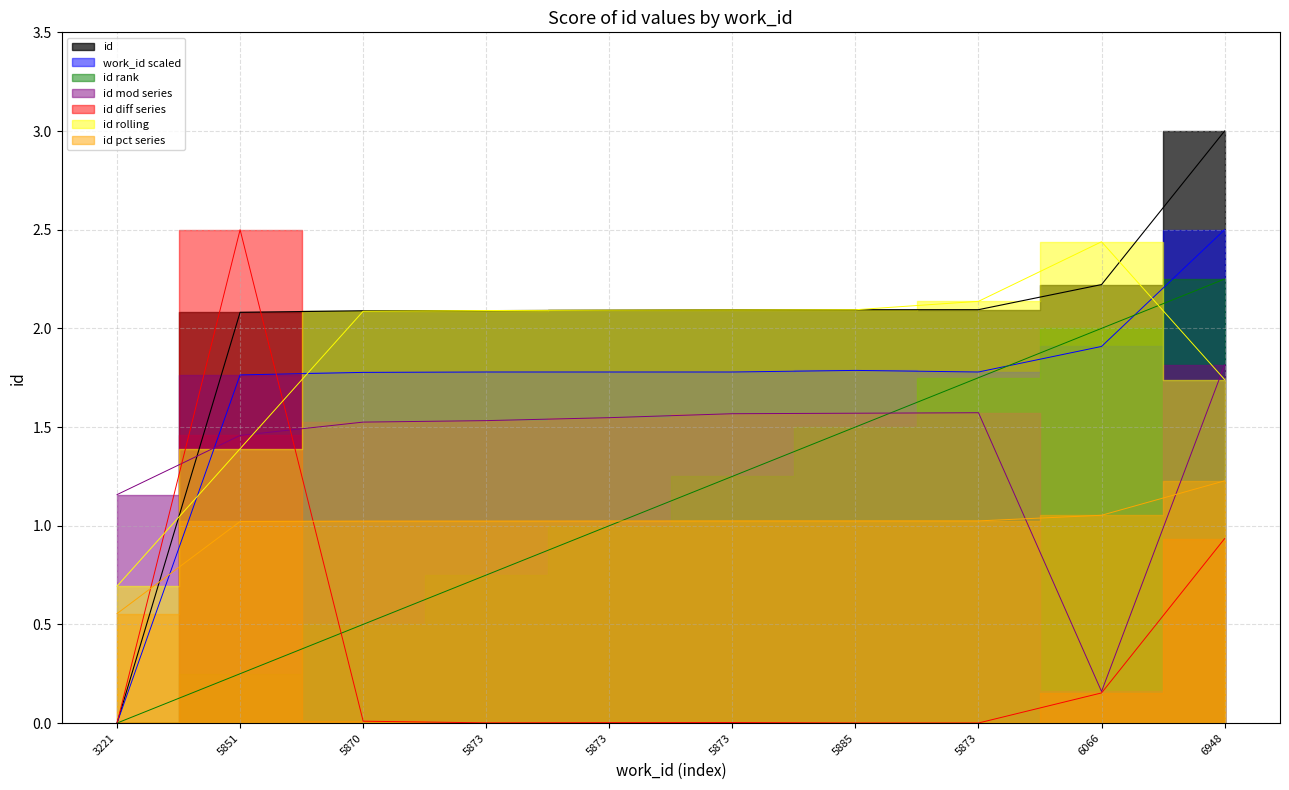

At which category does the chart reach its minimum across all series?

3221